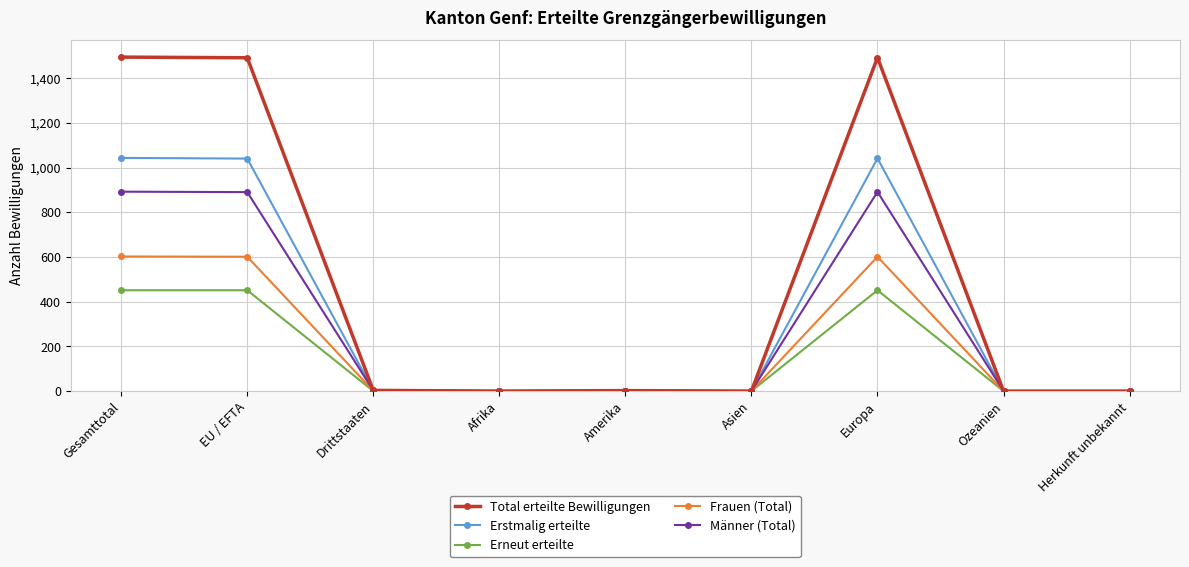

What are all the series names shown in the legend?

Total erteilte Bewilligungen, Erstmalig erteilte, Erneut erteilte, Frauen (Total), Männer (Total)